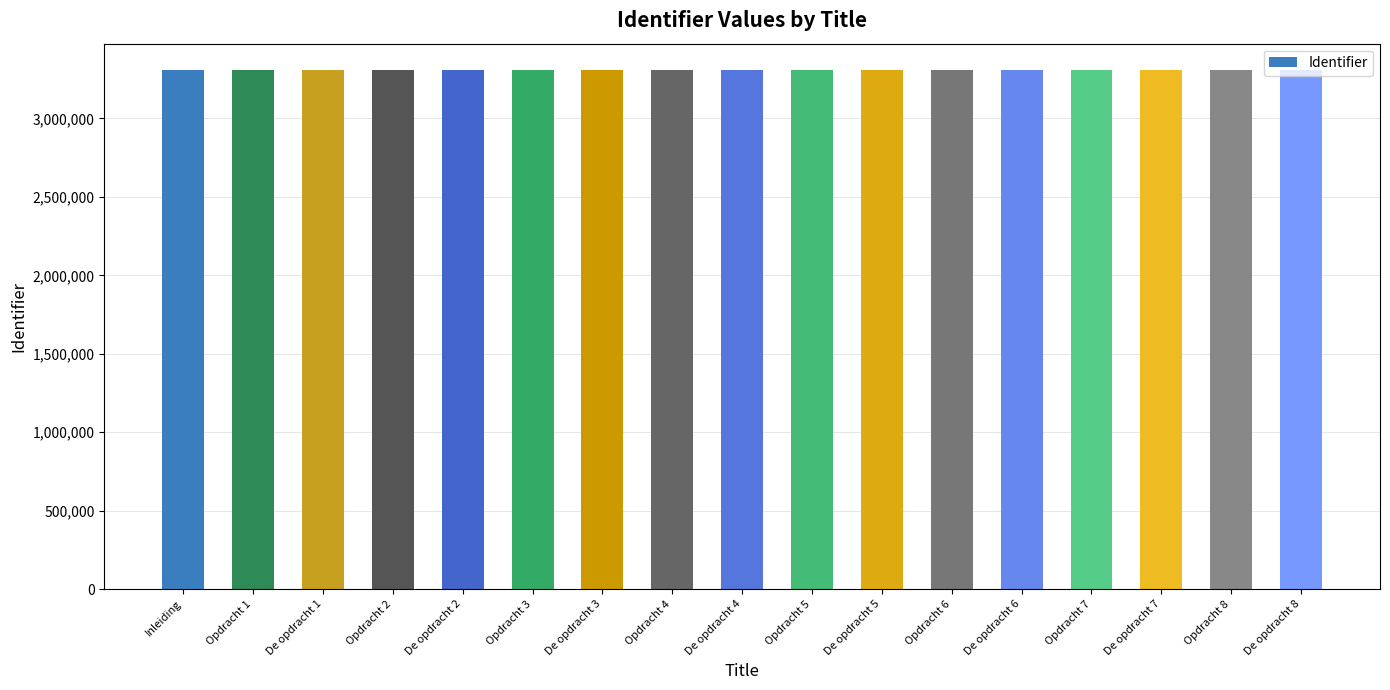

What is the difference between the maximum and second lowest values?

37